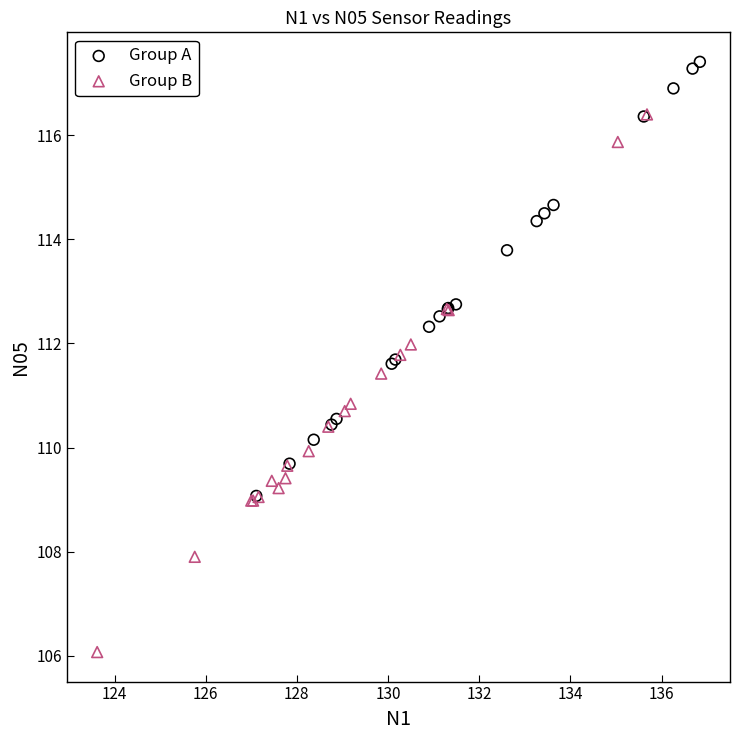

What are all the series names shown in the legend?

Group A, Group B